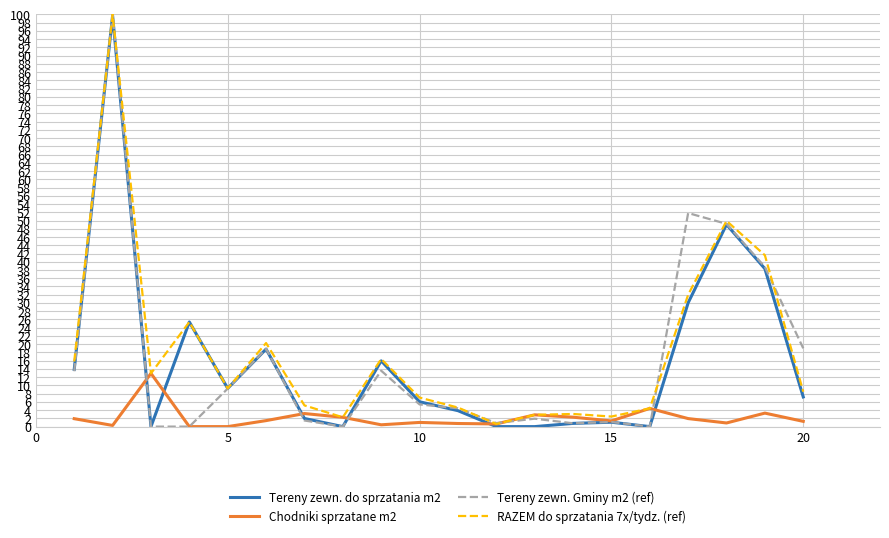

What is the maximum value for RAZEM do sprzatania 7x/tydz. (ref)?

100.0